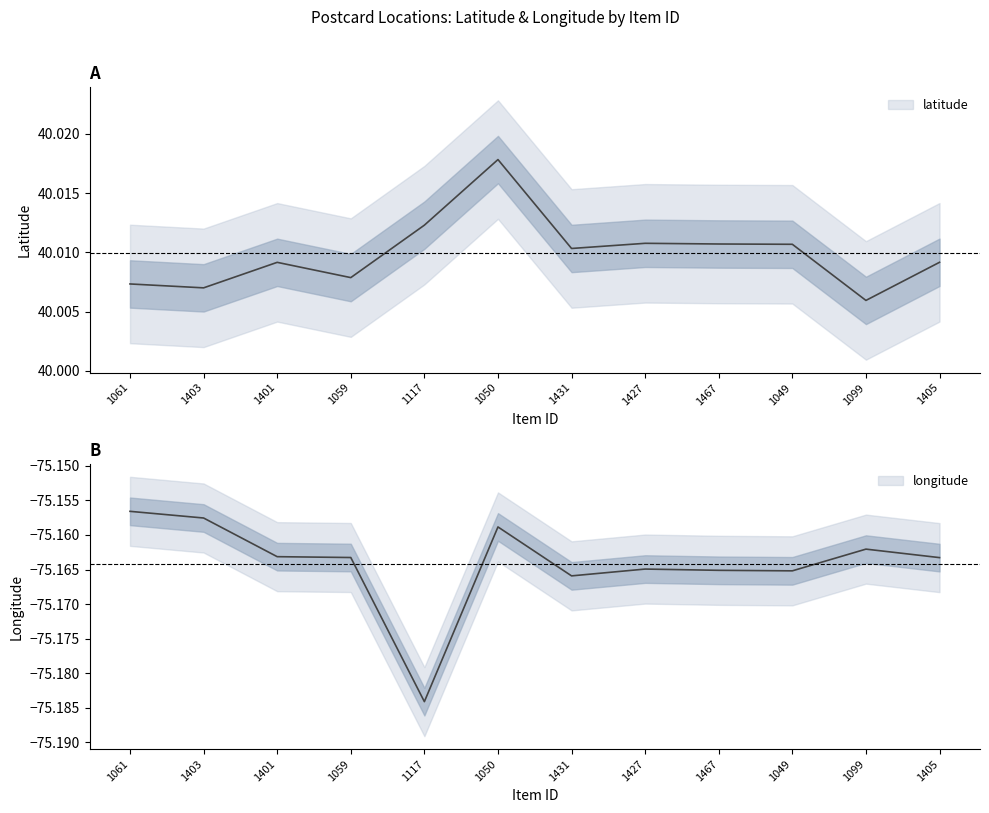

The value of latitude at 1467 is 67.6. True or false?

False